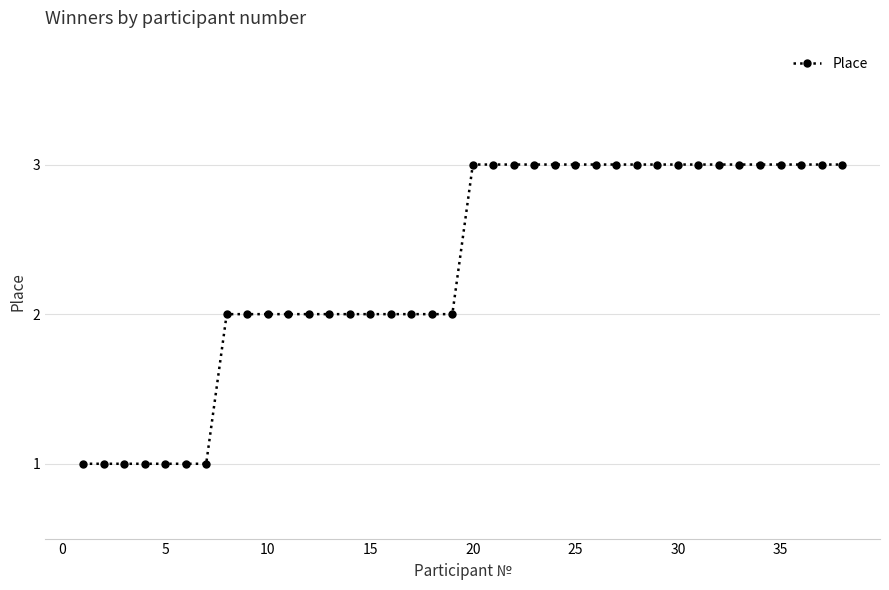

What is the value of the 36th point from the left?

3